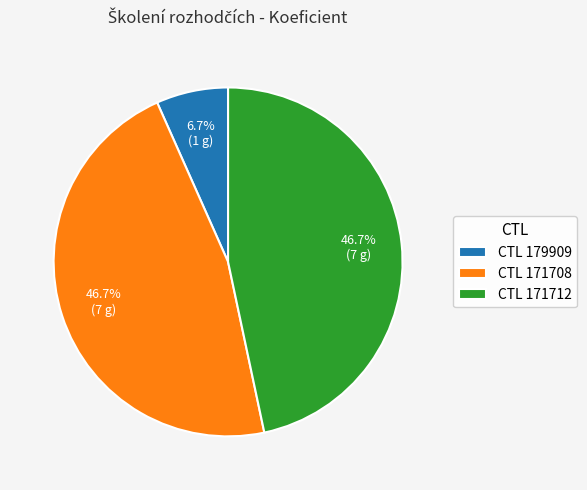

Is there a majority slice in this chart?

No